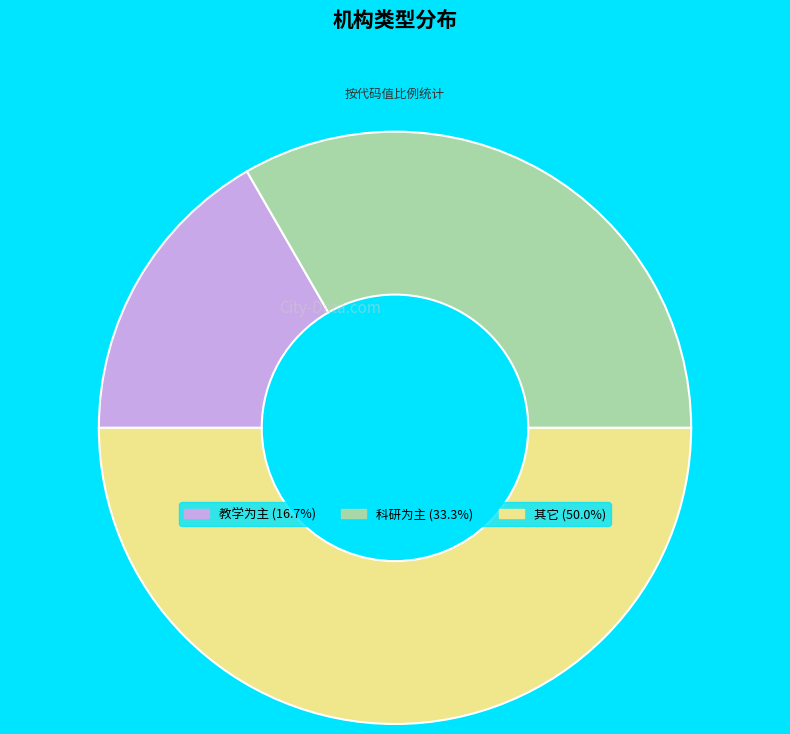

What is the ratio of the value at 教学为主 (16.7%) to the value at 其它 (50.0%)?

0.3